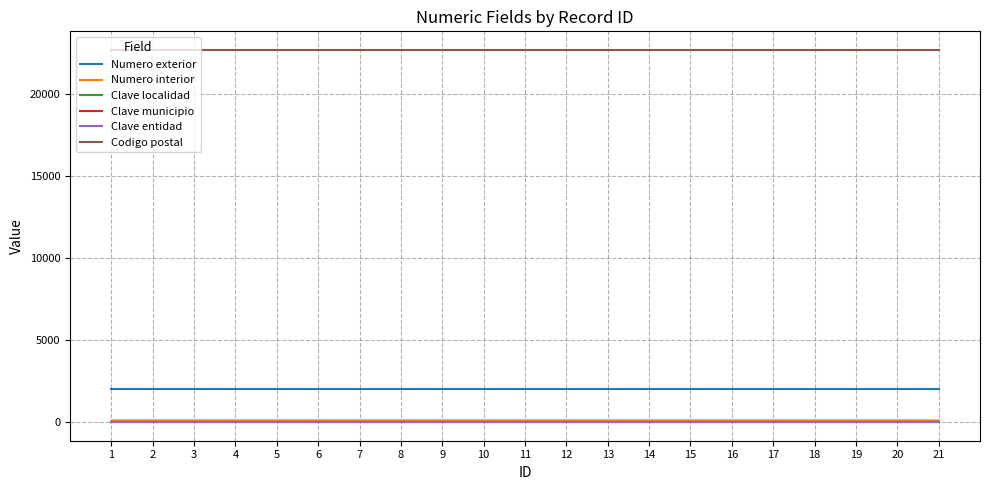

What is the approximate value of Codigo postal at 14?

22710